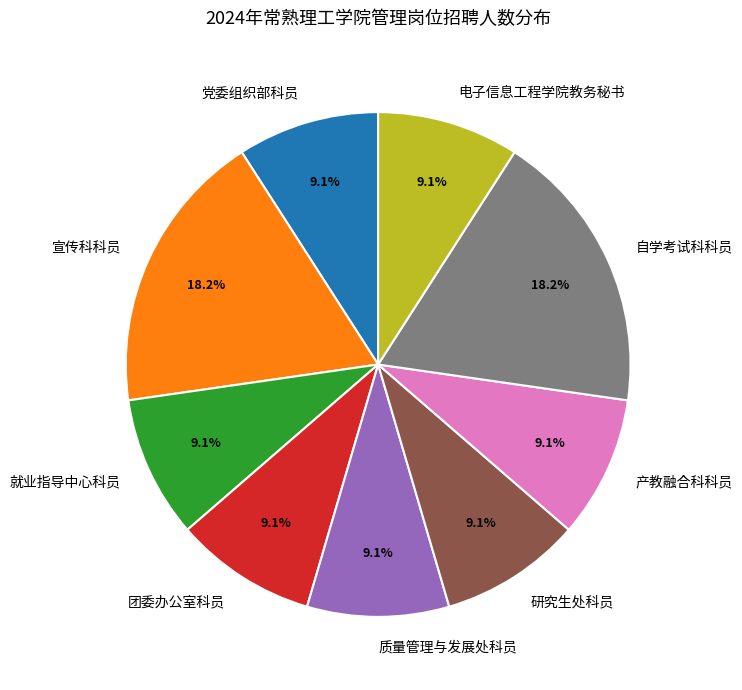

To the nearest percent, what portion does 产教融合科科员 represent?

9%